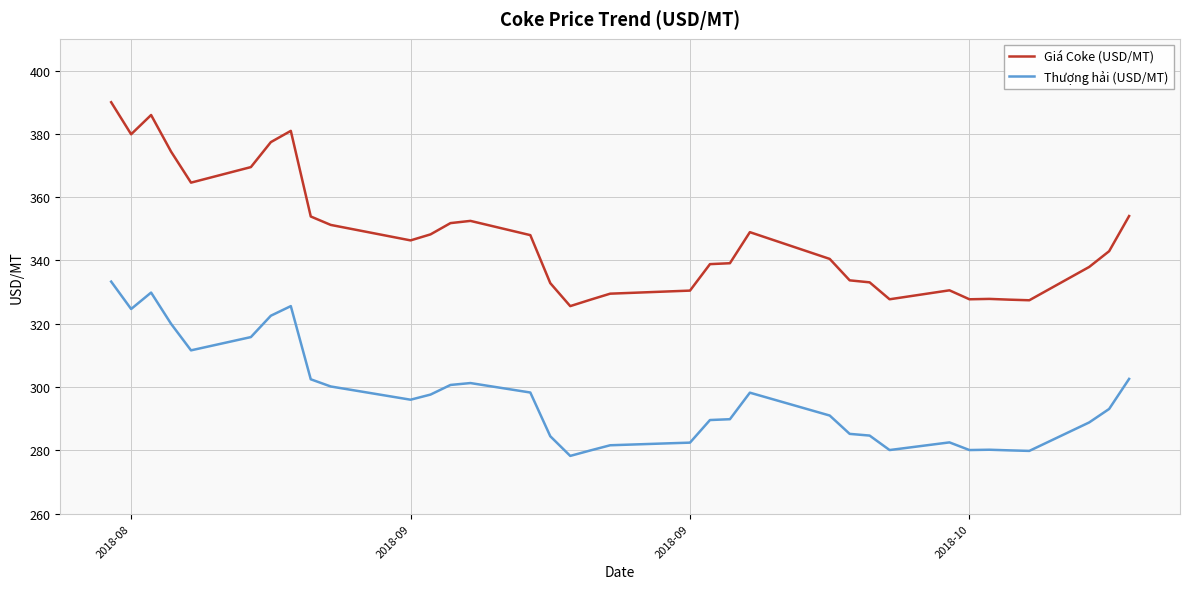

Which series has the largest total across all categories?

Giá Coke (USD/MT)